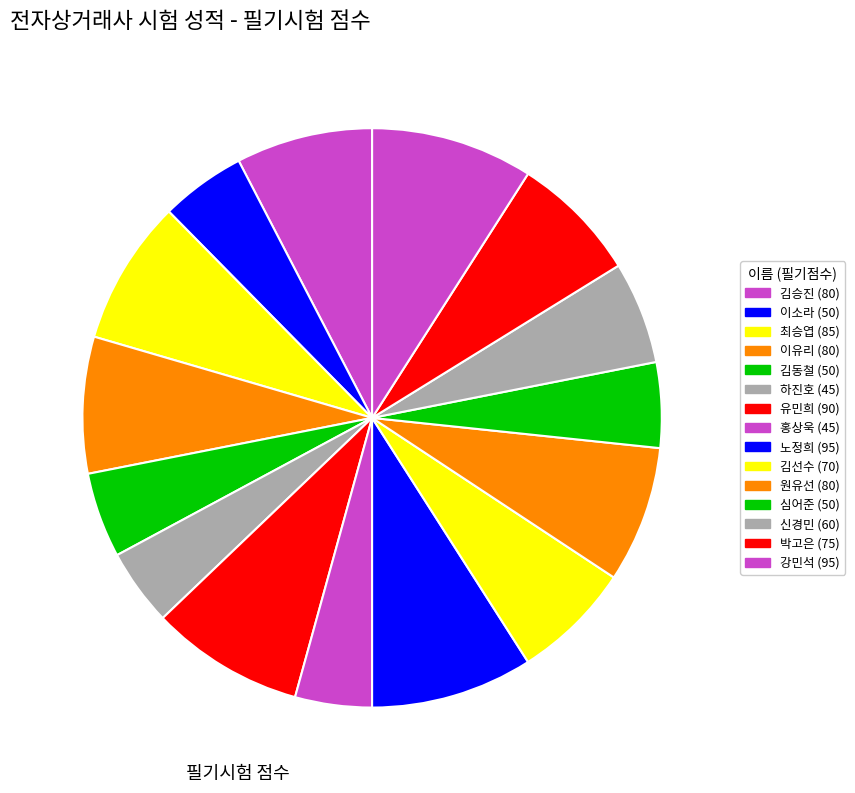

What is the largest slice in the pie chart?

노정희